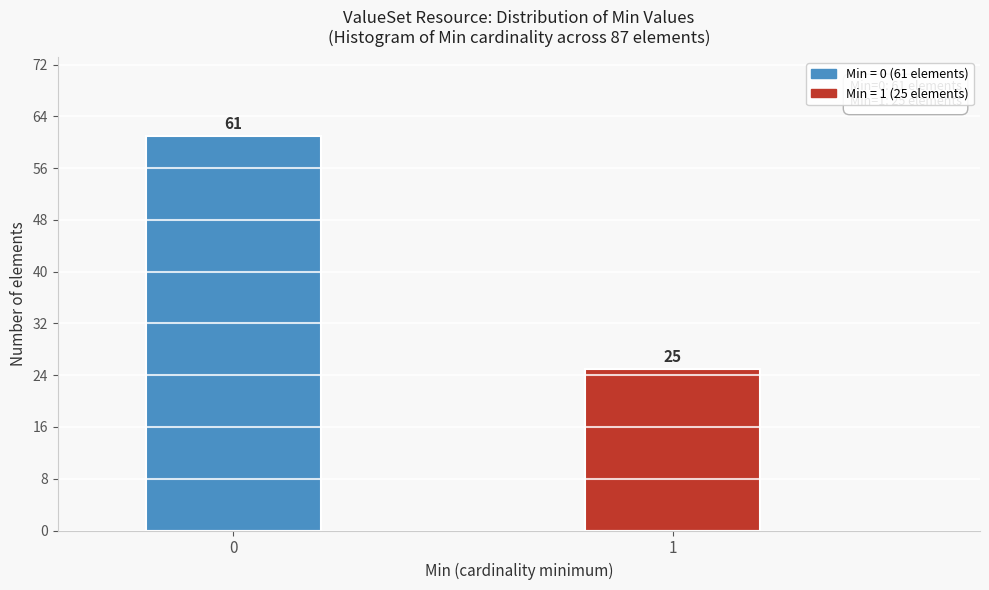

Reading left to right, extract all data points from this chart.

61	25